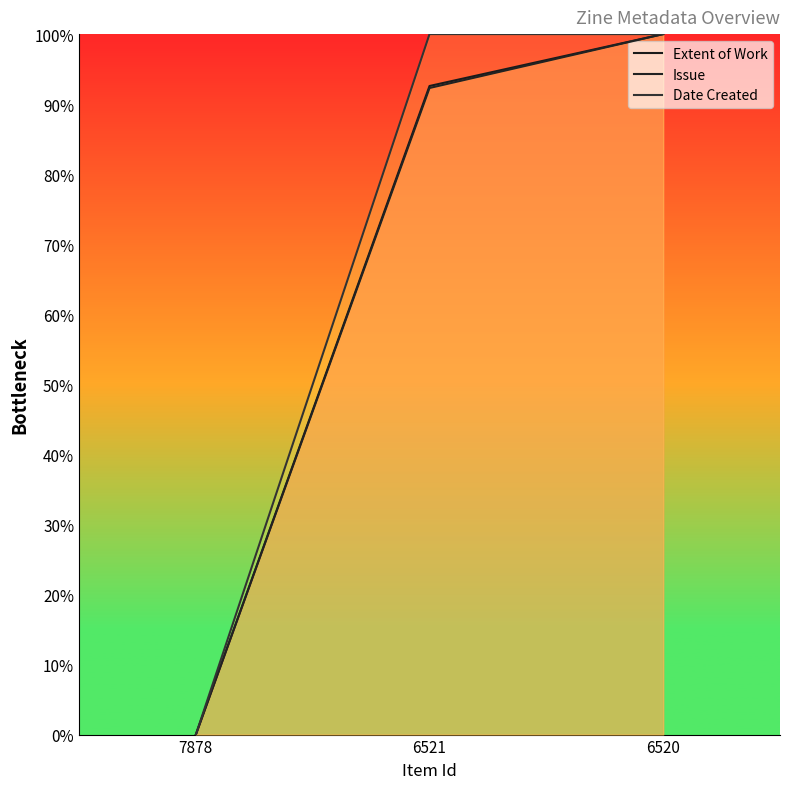

Is the value of Issue at 7878 greater than the value of Date Created at 6520?

No